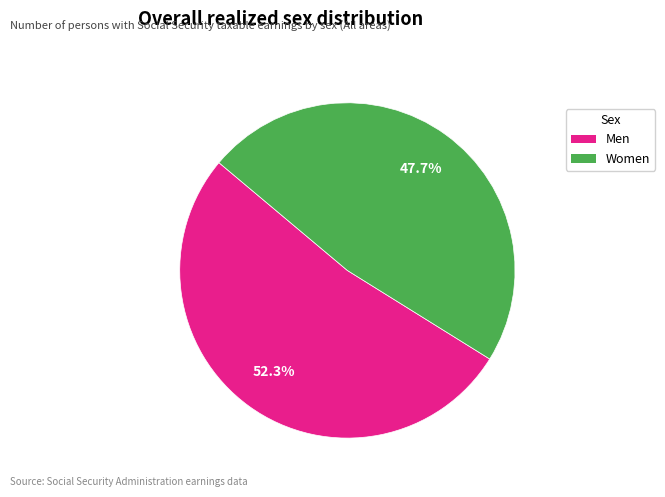

Is the sum of Women and Men greater than half?

Yes